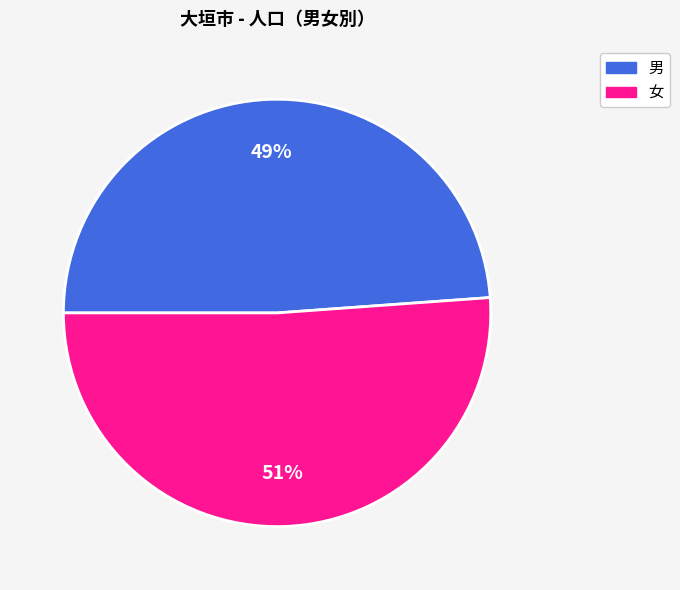

What is the smallest slice in the pie chart?

男